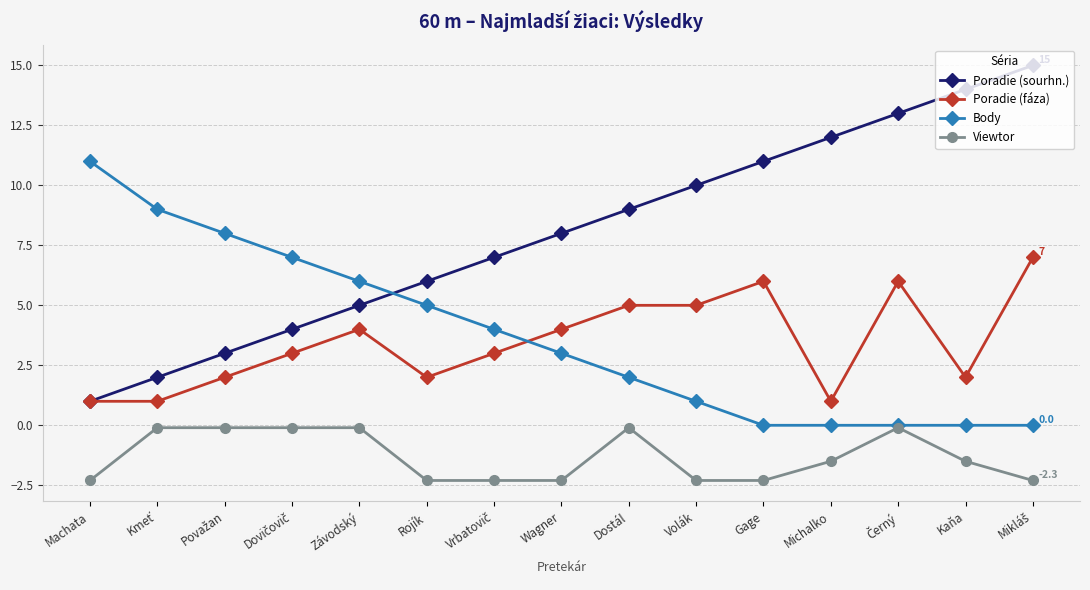

What is the value of the Viewtor point at the 15th from the left?

-2.3